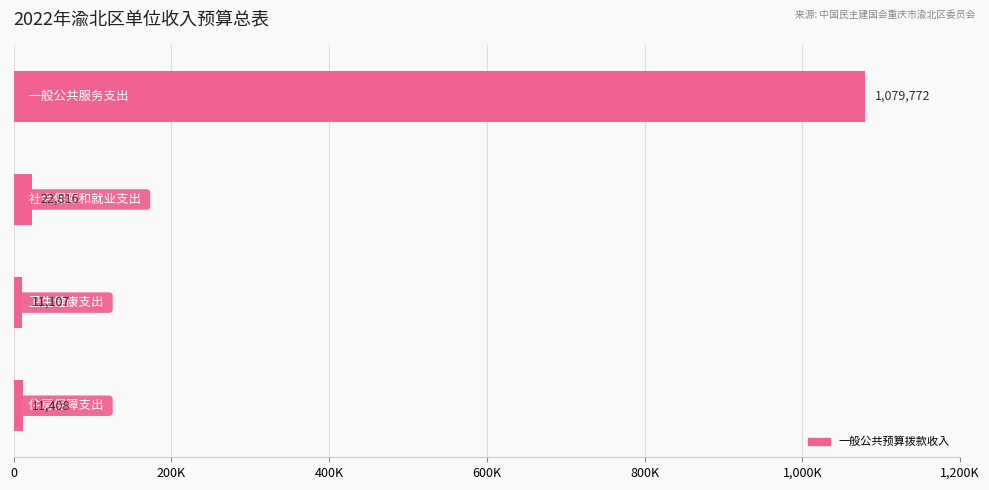

Are the bars grouped side by side (vs. stacked)?

No